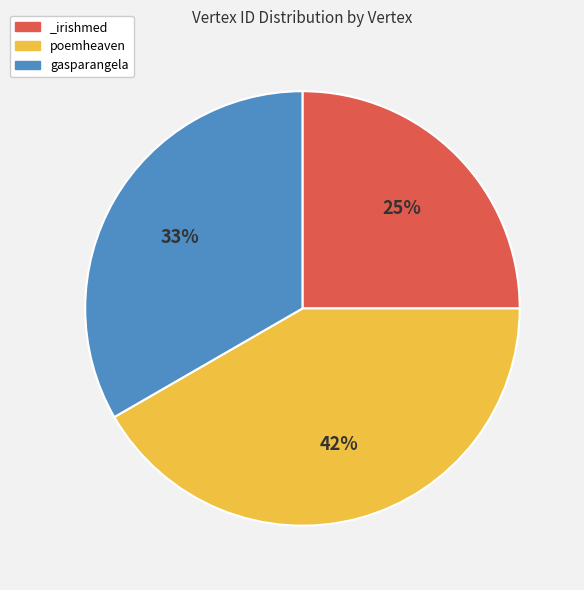

Which category has the biggest portion of the pie?

poemheaven